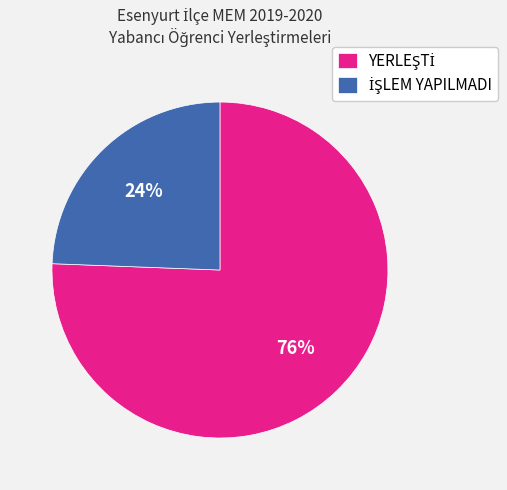

To the nearest percent, what is the average slice percentage?

50%